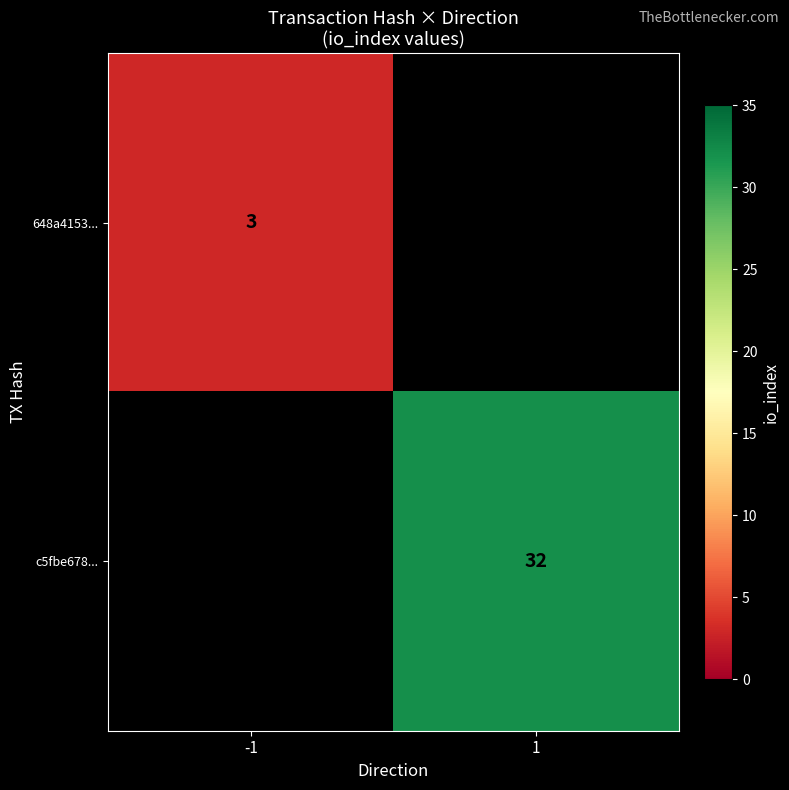

True or false: 648a4153... has a value of 3 at -1.

True